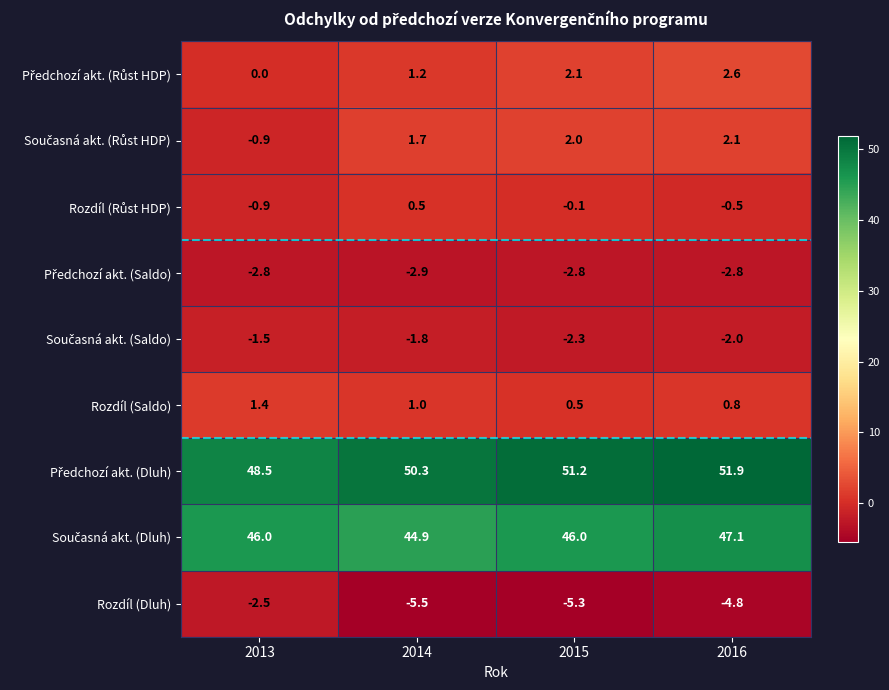

True or false: Rozdíl (Saldo) has a value of 0.9 at 2015.

False